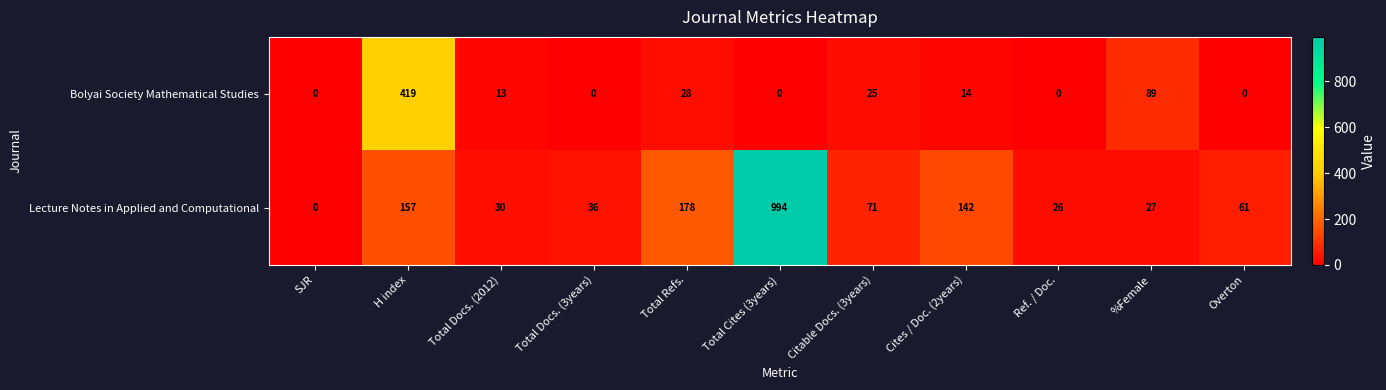

Which series has the largest total across all categories?

Lecture Notes in Applied and Computational